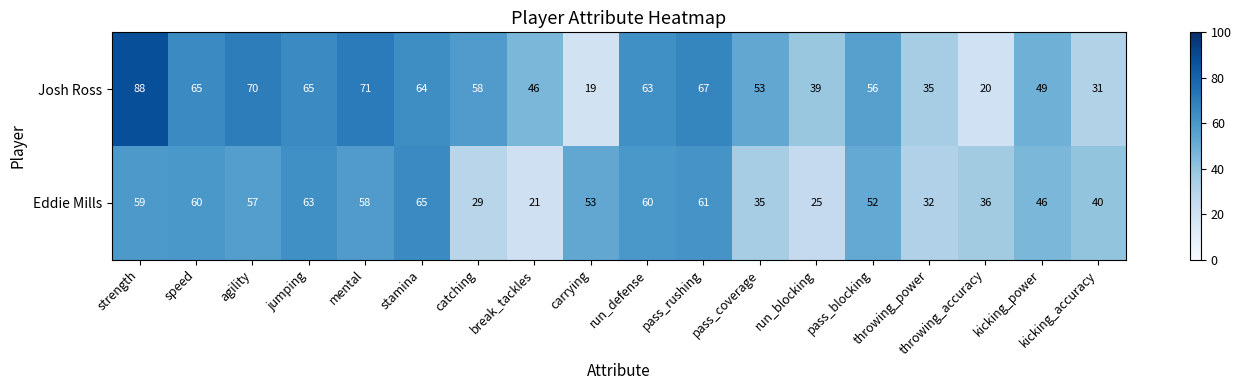

Rank the series by their maximum value, from lowest to highest.

Eddie Mills, Josh Ross